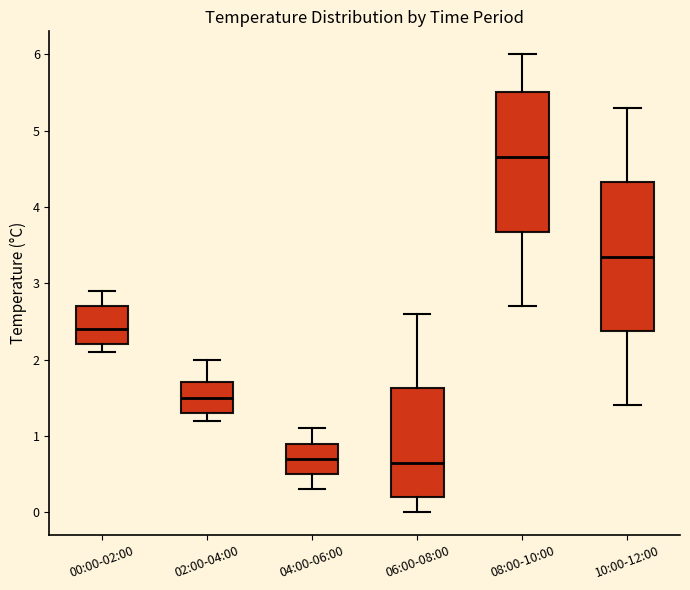

Reading left to right, read every box against the y-axis: the position of its median line, the range the box covers, and the ends of its whiskers. The values are not printed on the chart, so give them approximately, as read against the axis.

00:00-02:00: median 2.4, box 2.2 to 2.7, whiskers 2.1 to 2.9
02:00-04:00: median 1.5, box 1.3 to 1.7, whiskers 1.2 to 2.0
04:00-06:00: median 0.7, box 0.5 to 0.9, whiskers 0.3 to 1.1
06:00-08:00: median 0.7, box 0.2 to 1.6, whiskers 0.0 to 2.6
08:00-10:00: median 4.7, box 3.7 to 5.5, whiskers 2.7 to 6.0
10:00-12:00: median 3.4, box 2.4 to 4.3, whiskers 1.4 to 5.3